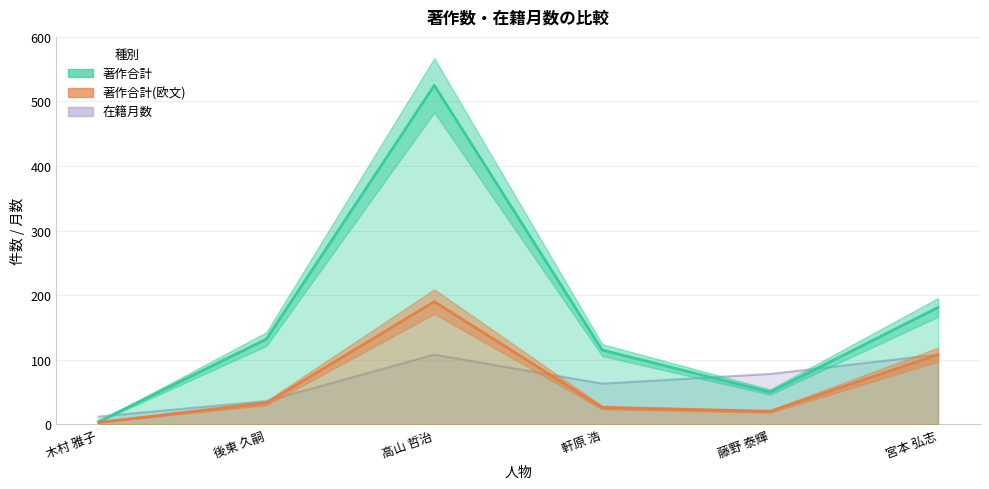

At which category does 在籍月数 reach its first local valley?

軒原 浩